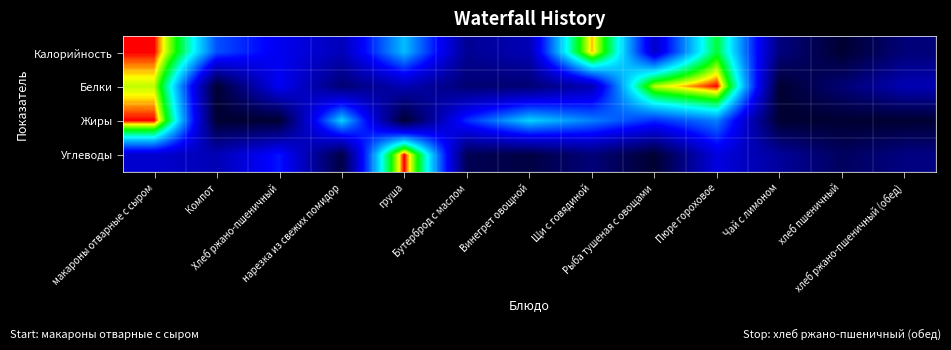

How many series are shown in this chart?

4